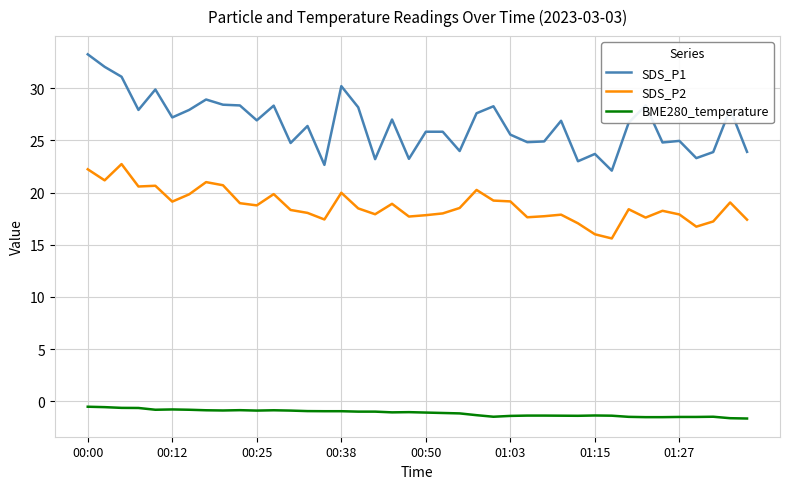

List the series in order of their overall mean, highest first.

SDS_P1, SDS_P2, BME280_temperature